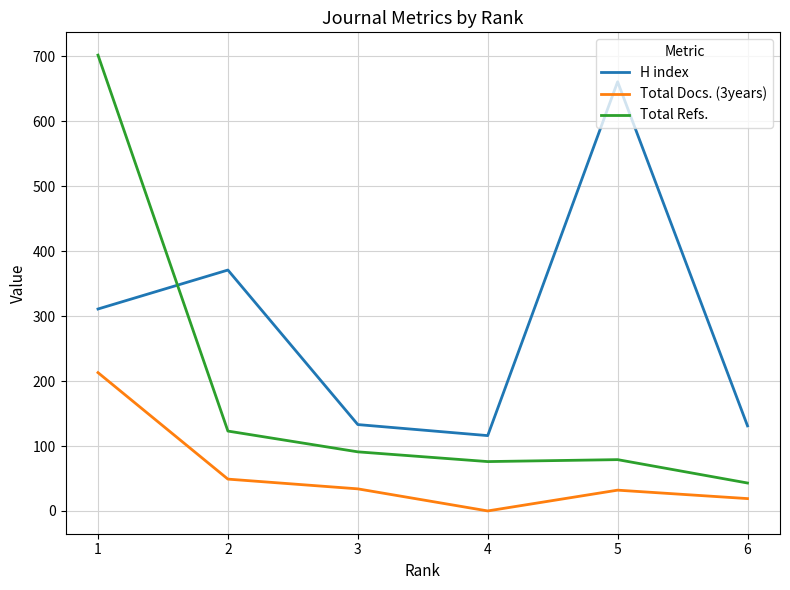

What is the sum of all H index values?

1723